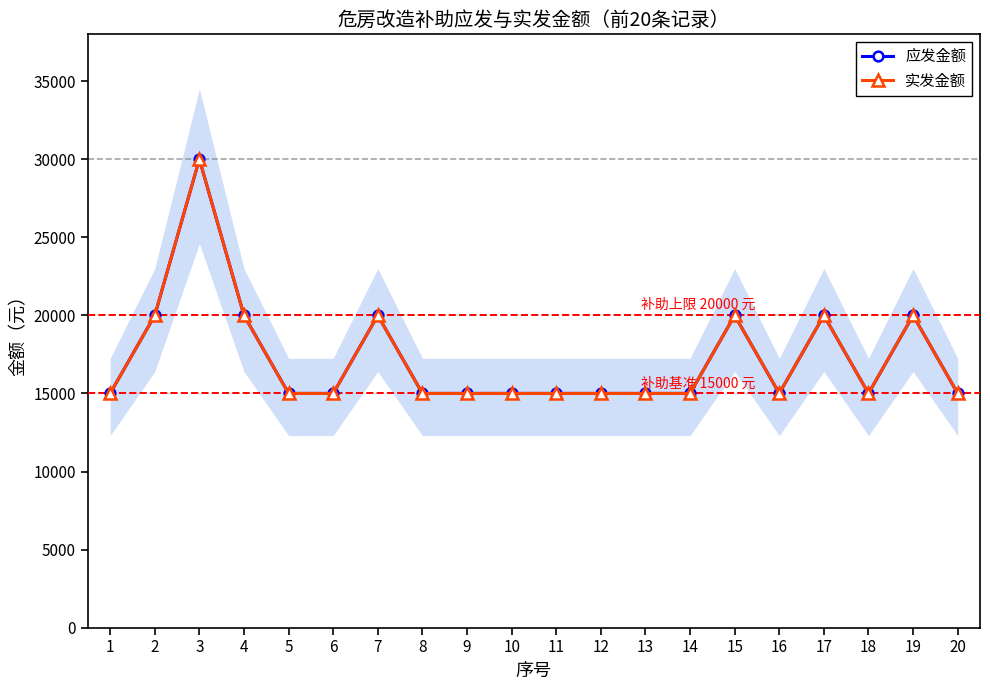

The value of 实发金额 at 1 is 24223. True or false?

False